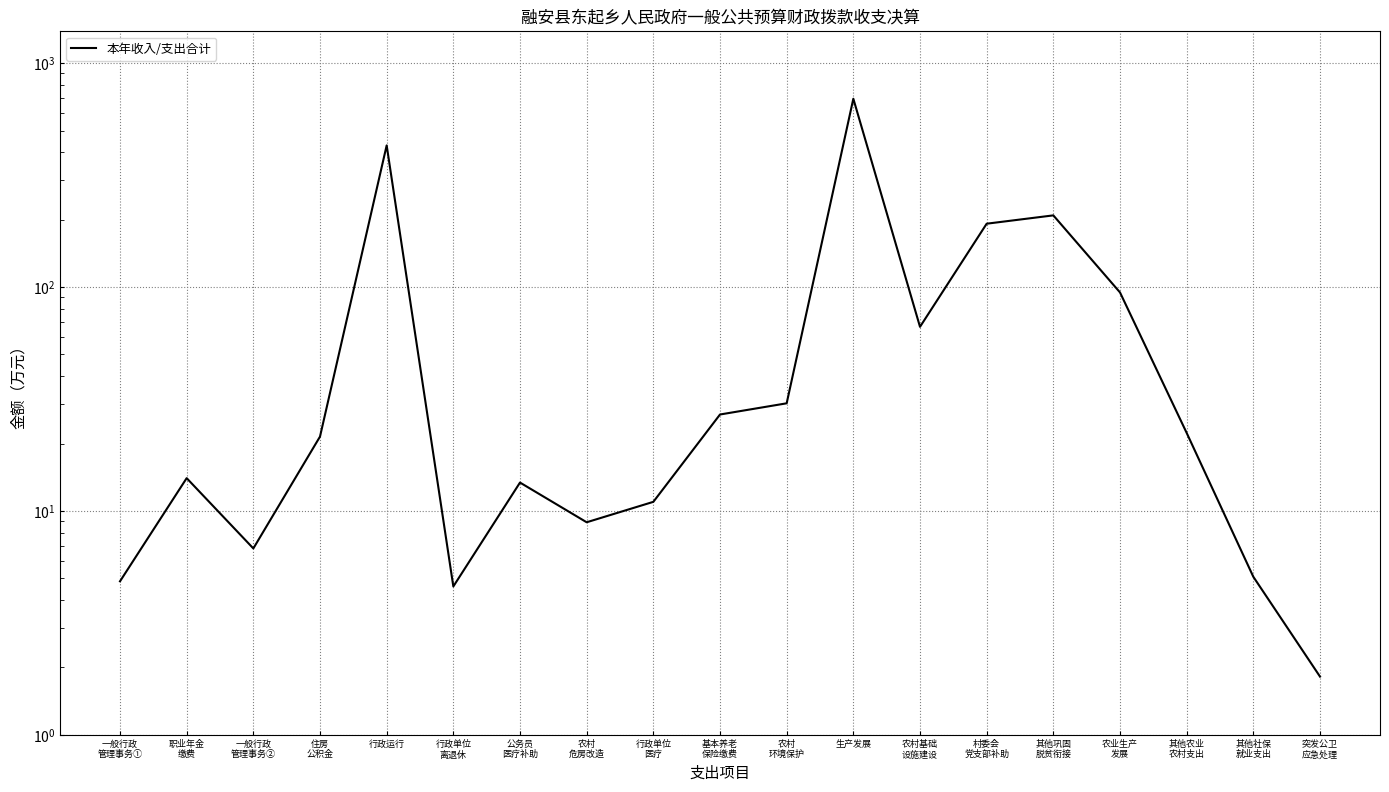

At which label does the data first exceed 21?

住房
公积金